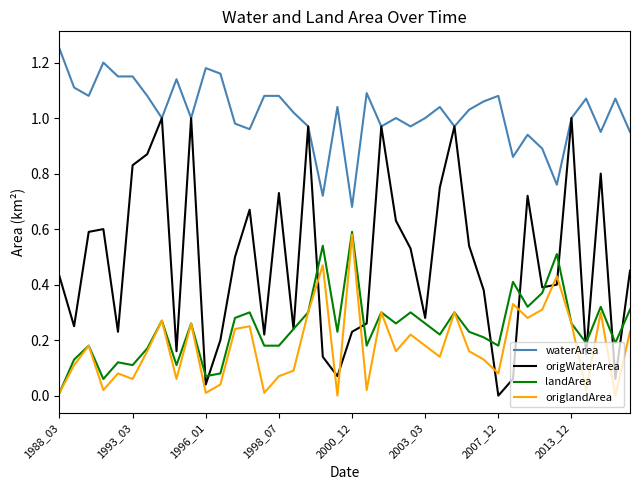

What are all the series names shown in the legend?

waterArea, origWaterArea, landArea, origlandArea